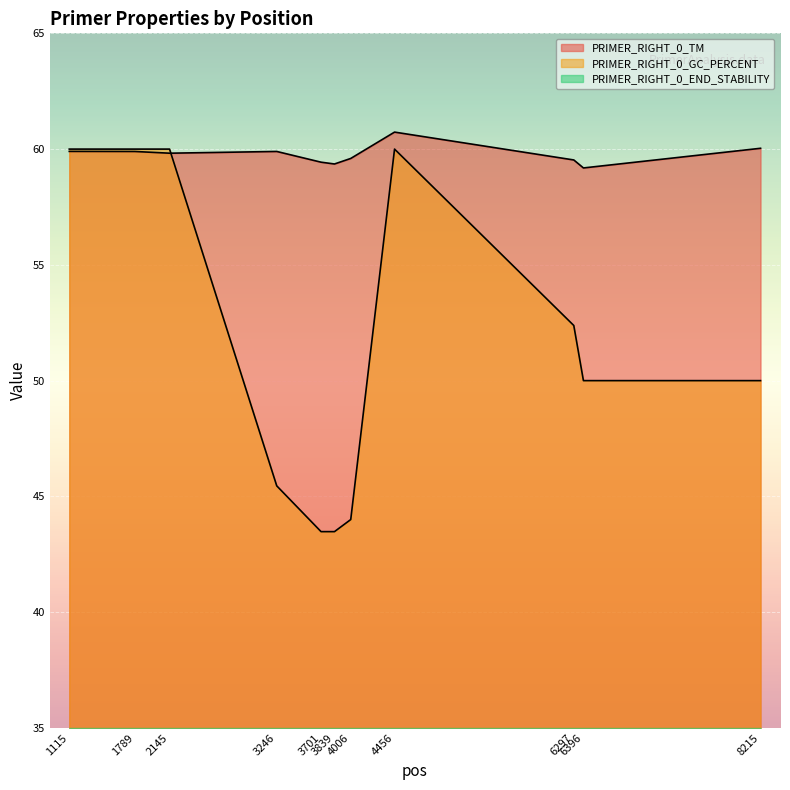

What is the highest value of the PRIMER_RIGHT_0_END_STABILITY series?

5.9